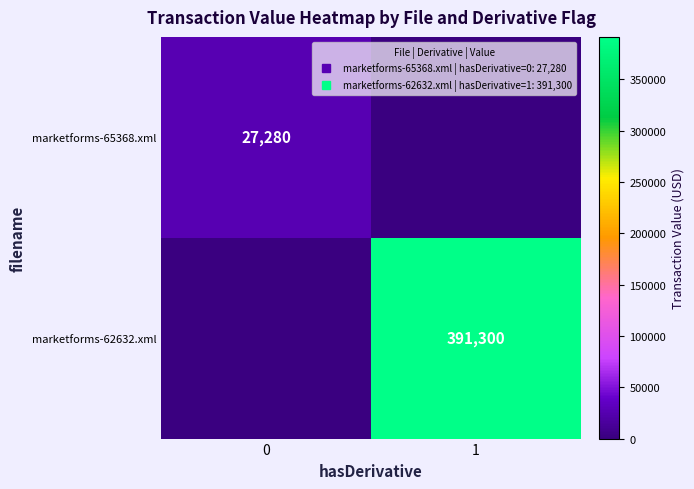

Read the marketforms-65368.xml value at 0, to the nearest 50.

27300